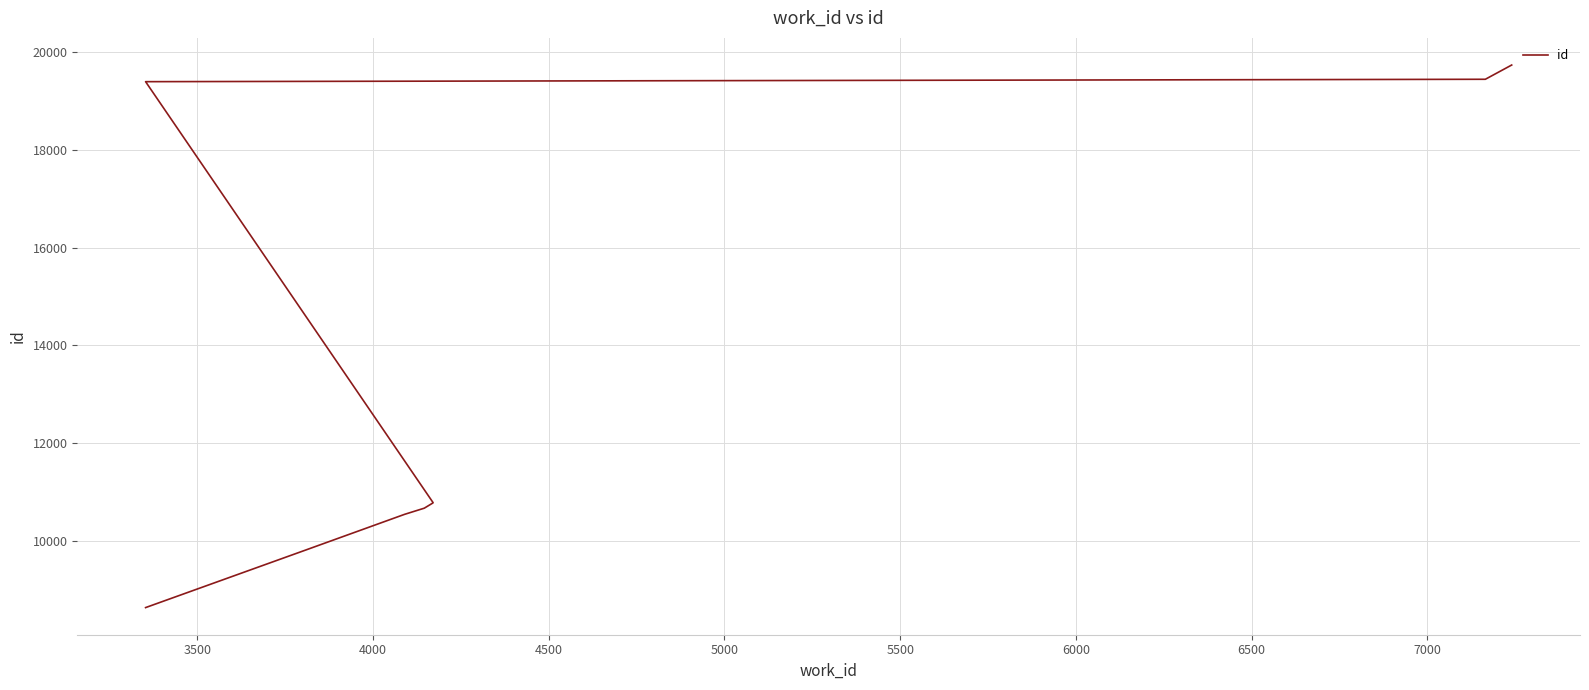

Does the chart display data point markers on the line(s)?

No